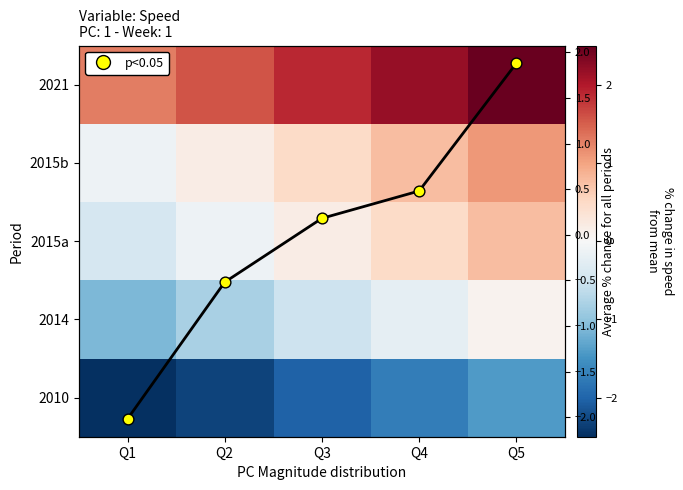

What is the sum of the Row mean values at Q3 and Q4?

0.7